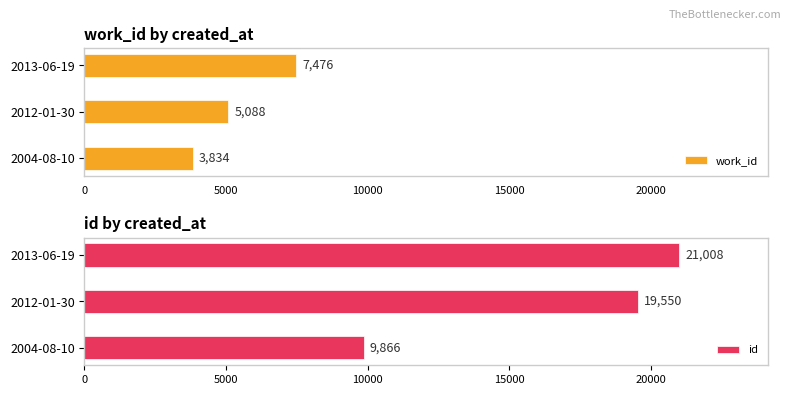

The id series shows 19550 at 2012-01-30. True or false?

True